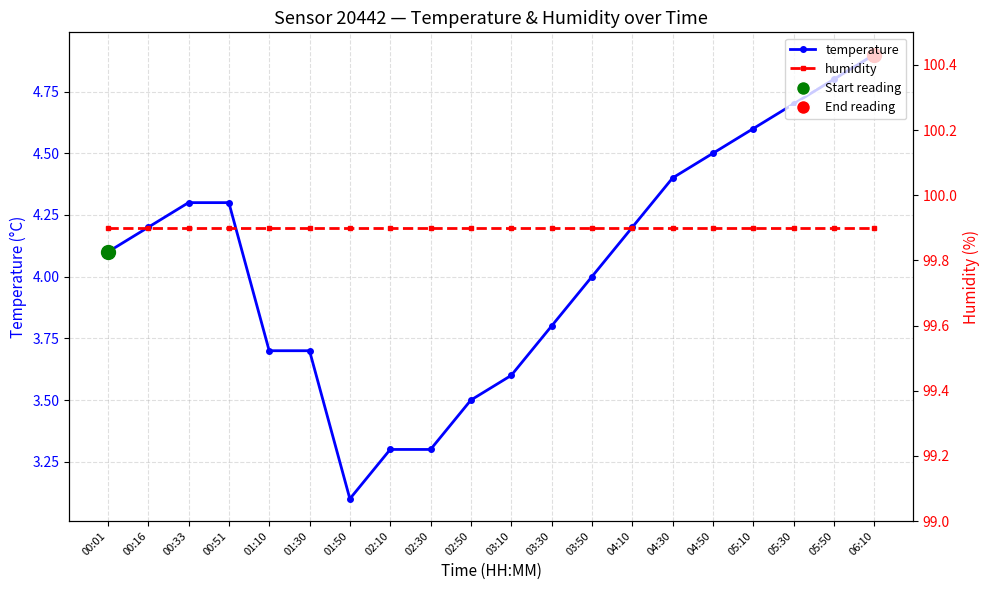

Reading right to left, what are all the values shown in this chart?

temperature: 06:10=4.9	05:50=4.8	05:30=4.7	05:10=4.6	04:50=4.5	04:30=4.4	04:10=4.2	03:50=4.0	03:30=3.8	03:10=3.6	02:50=3.5	02:30=3.3	02:10=3.3	01:50=3.1	01:30=3.7	01:10=3.7	00:51=4.3	00:33=4.3	00:16=4.2	00:01=4.1
humidity: 06:10=99.9	05:50=99.9	05:30=99.9	05:10=99.9	04:50=99.9	04:30=99.9	04:10=99.9	03:50=99.9	03:30=99.9	03:10=99.9	02:50=99.9	02:30=99.9	02:10=99.9	01:50=99.9	01:30=99.9	01:10=99.9	00:51=99.9	00:33=99.9	00:16=99.9	00:01=99.9